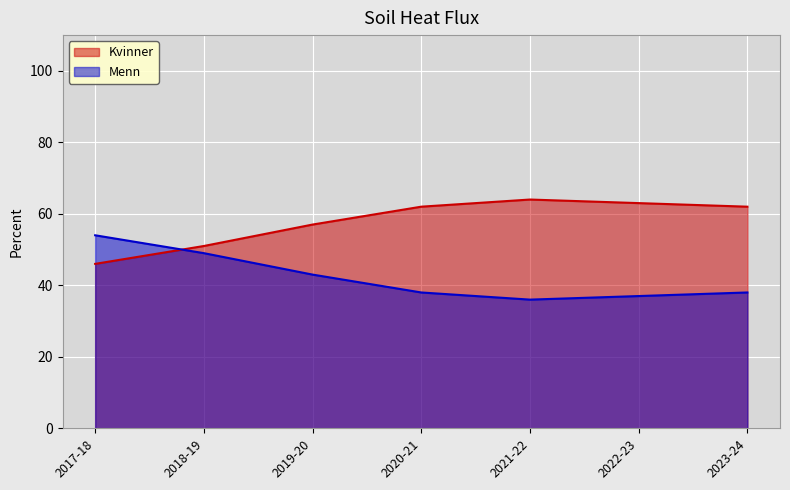

How many series are shown in this chart?

2